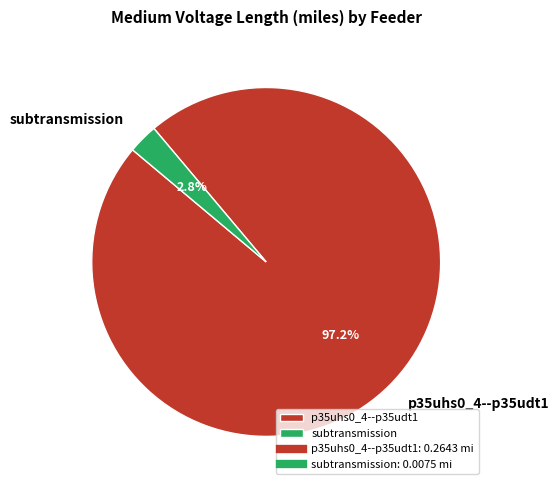

True or false: subtransmission accounts for 17% of the total.

False